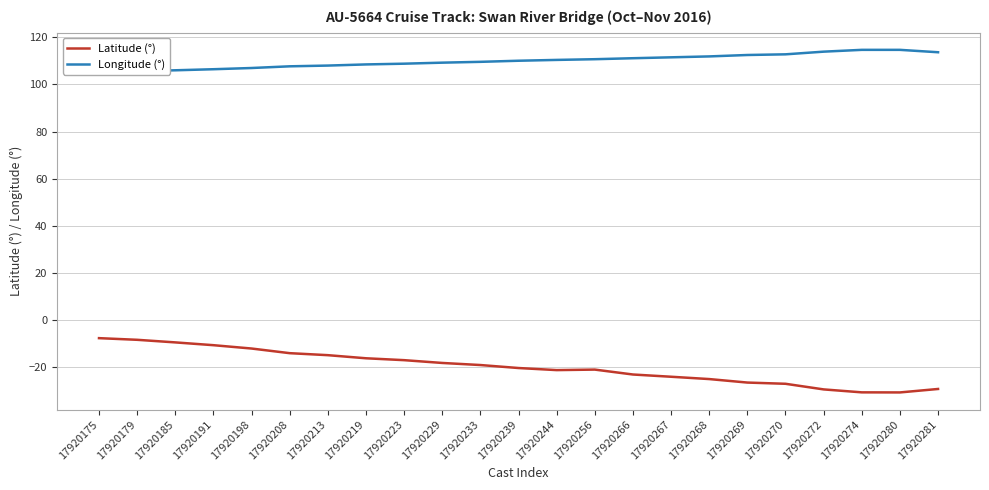

What is the value of the Latitude (°) point at the 3rd from the left?

-9.4